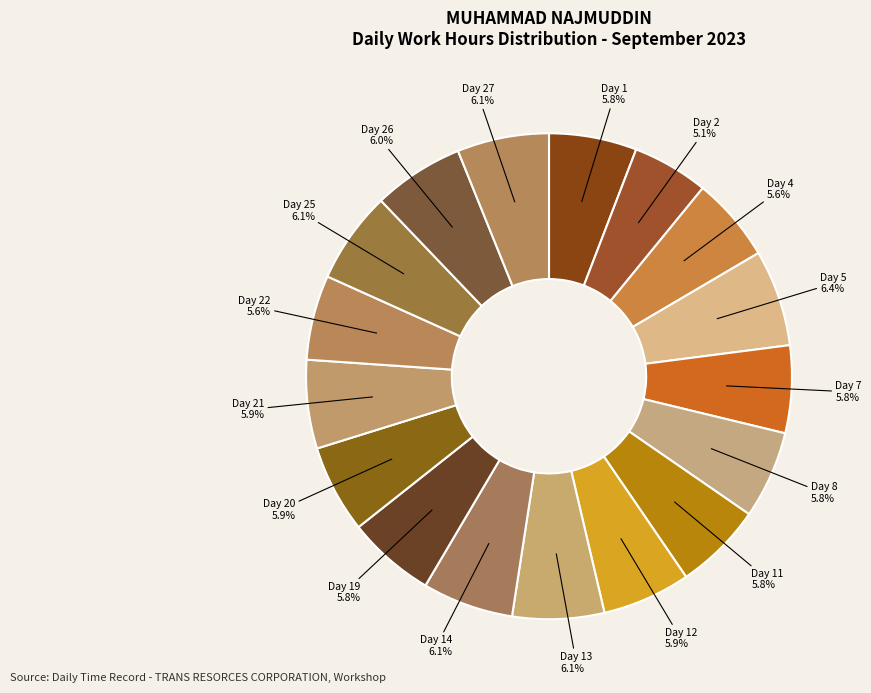

What is the ratio of the value at Day 2 to the value at Day 12?

0.9